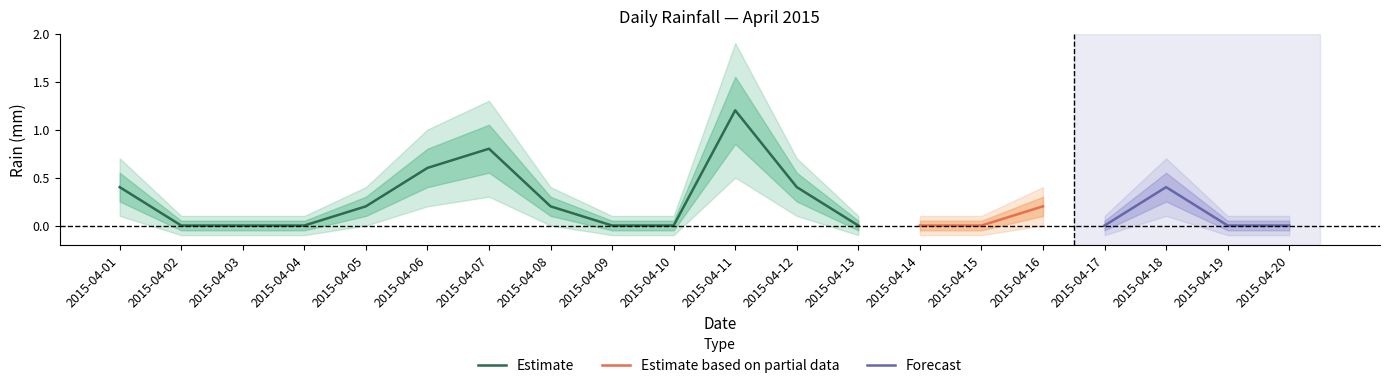

The value at 2015-04-14 is 0.0. True or false?

True